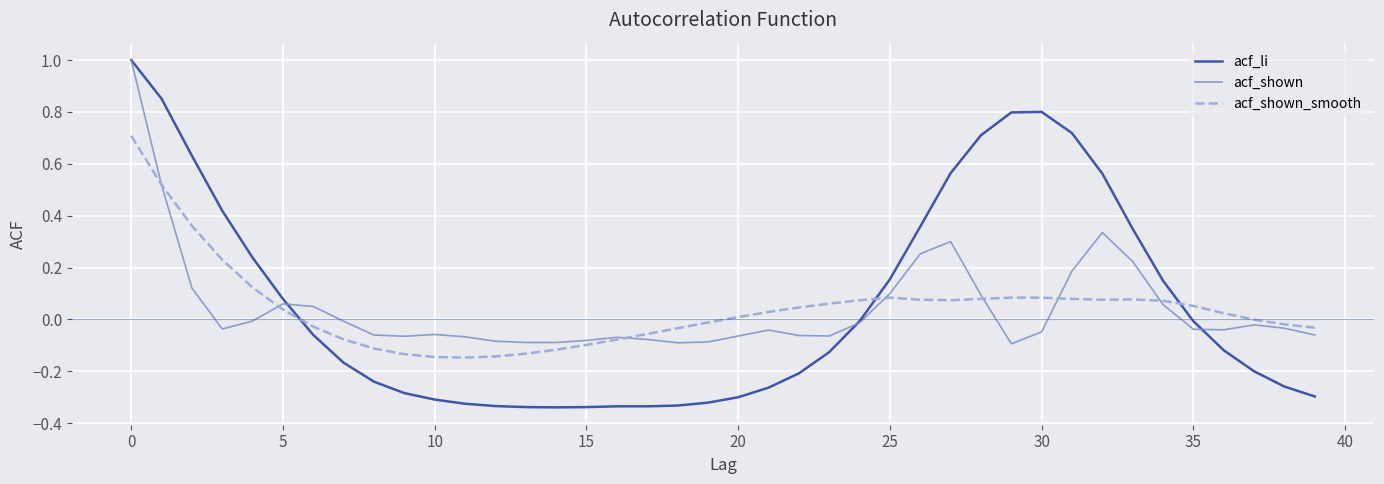

What is the greatest value displayed?

1.0